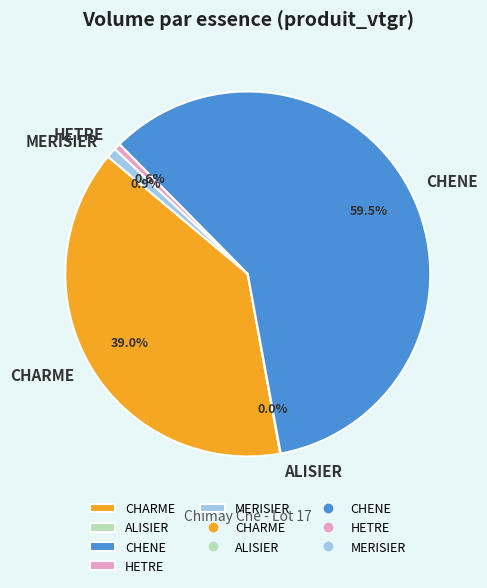

What percentage is NOT represented by CHARME?

61.0%